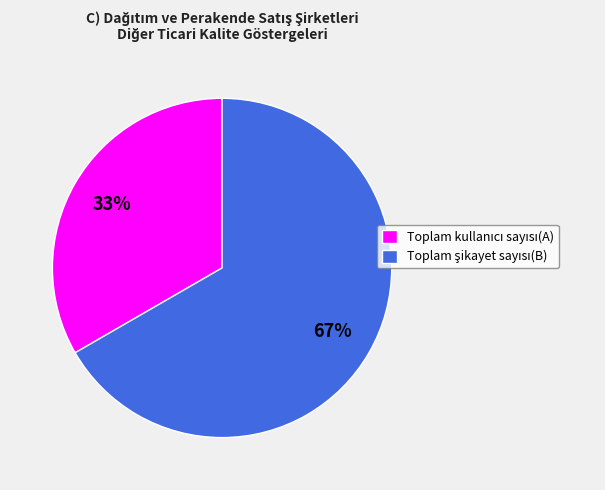

To the nearest percent, what is the average slice percentage?

50%